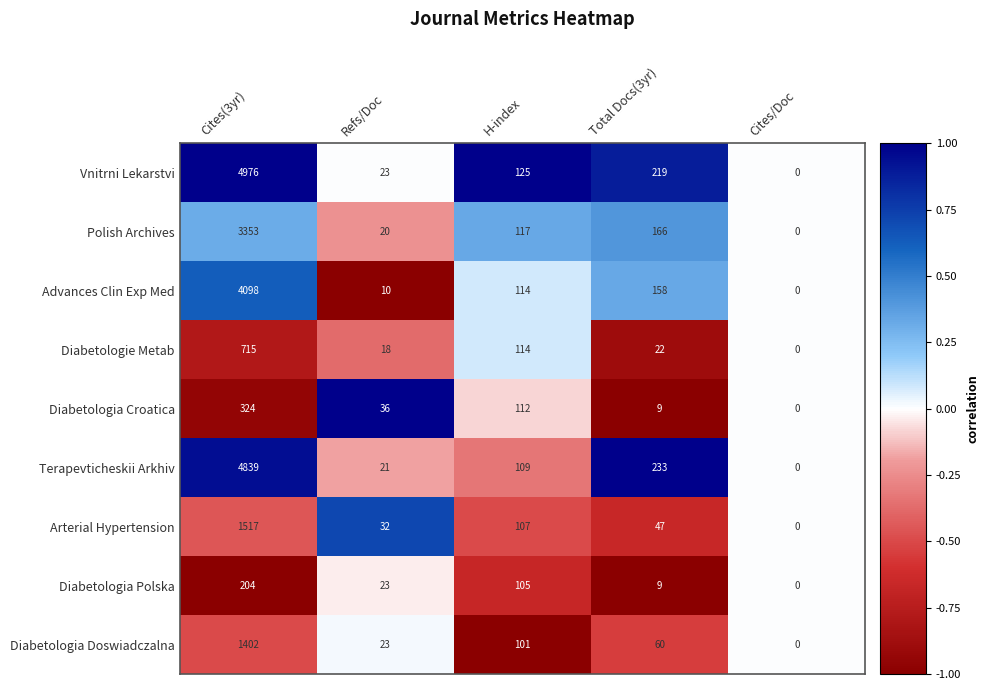

List the series in order of their peak value, highest first.

Vnitrni Lekarstvi, Terapevticheskii Arkhiv, Advances Clin Exp Med, Polish Archives, Arterial Hypertension, Diabetologia Doswiadczalna, Diabetologie Metab, Diabetologia Croatica, Diabetologia Polska